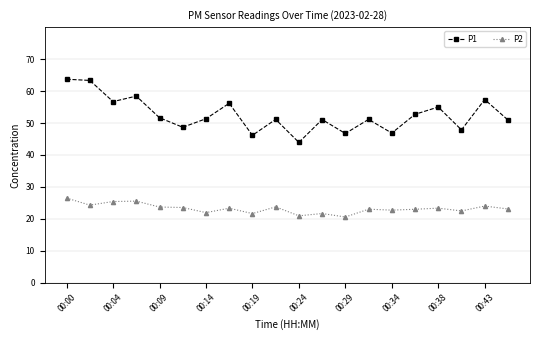

Does the chart display data point markers on the line(s)?

Yes